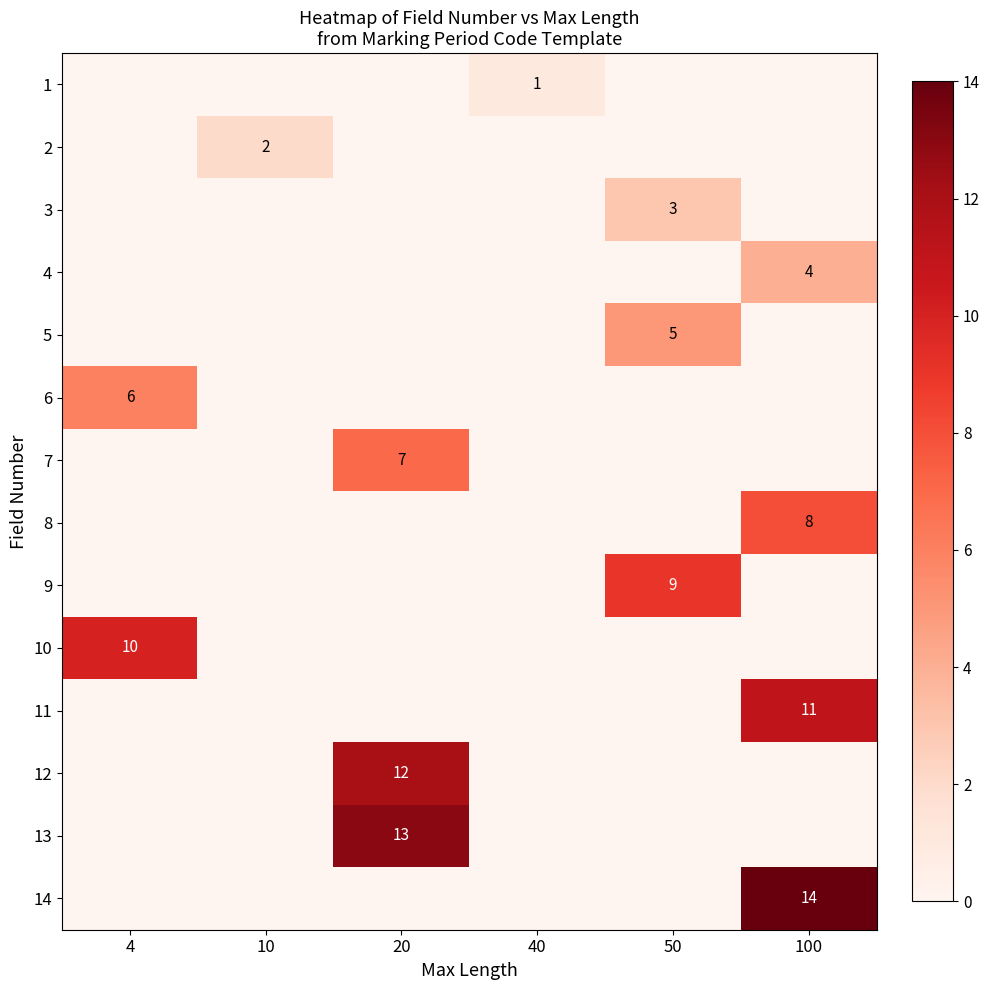

The 10 series shows 10 at 4. True or false?

True